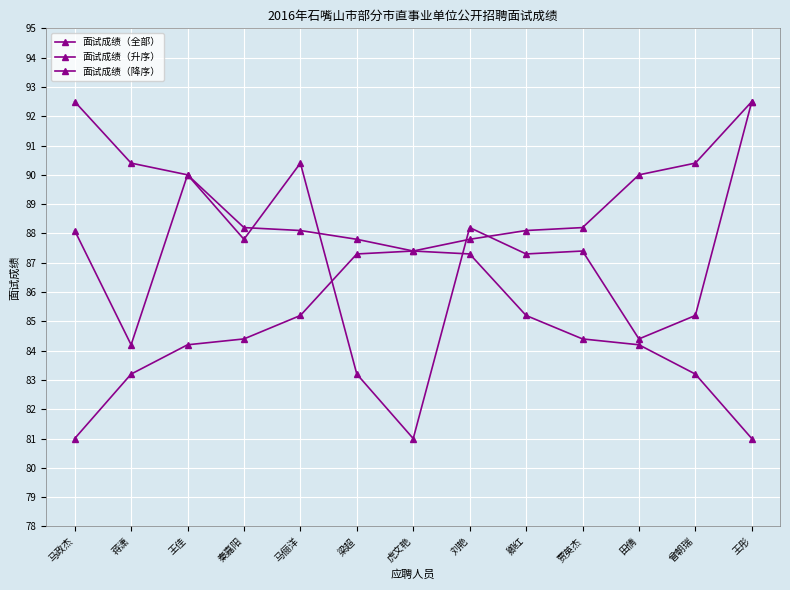

How many values in the 面试成绩（升序） series exceed 87?

8